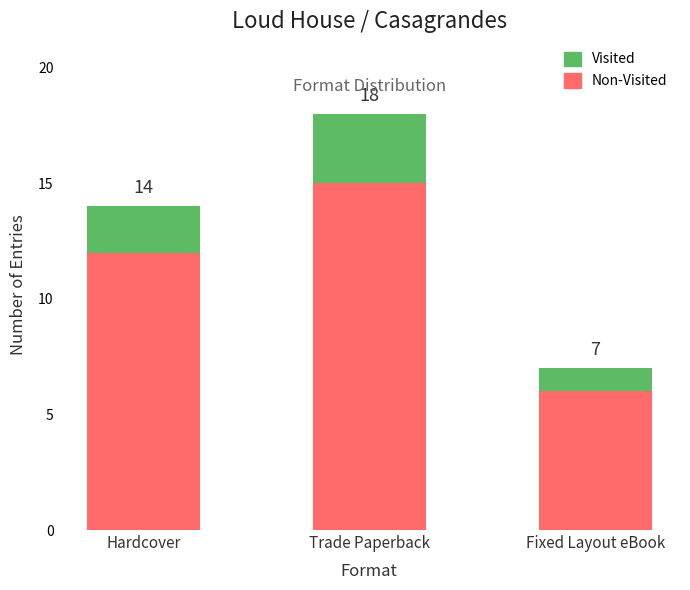

What are all the series names shown in the legend?

Visited, Non-Visited